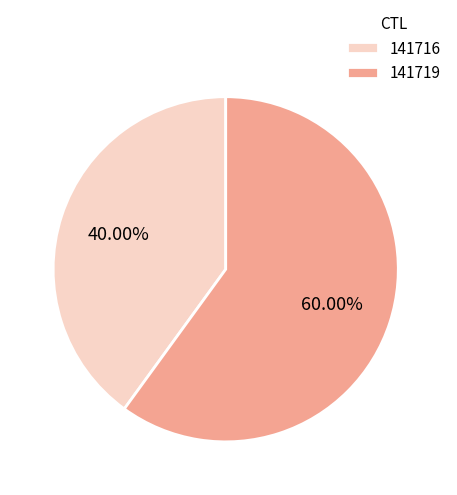

To the nearest percent, what percentage of the pie is 141719?

60%